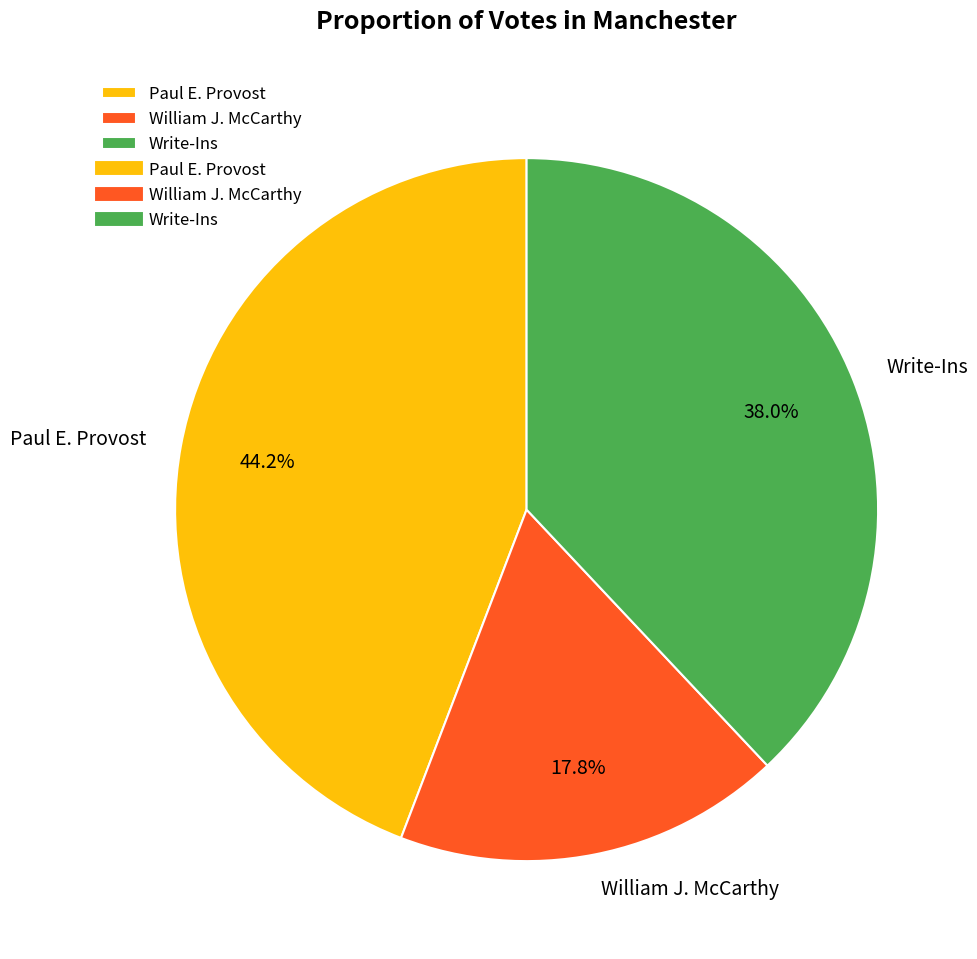

To the nearest percent, what is the difference between the largest and smallest slice percentages?

26%